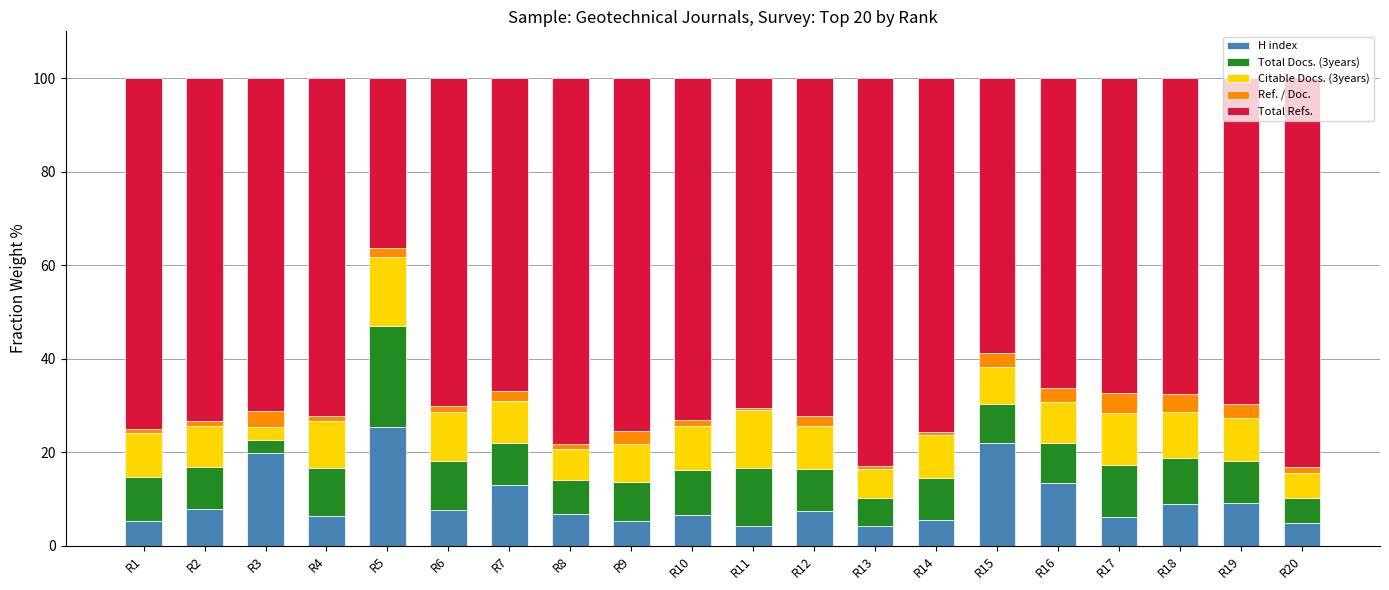

What is the highest value of the H index series?

25.3